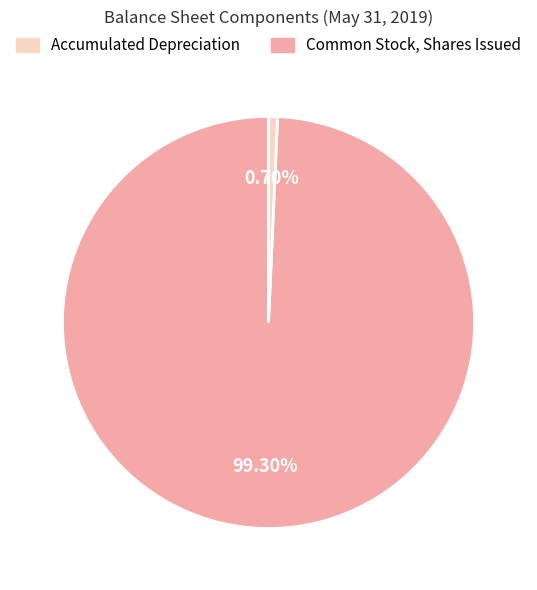

Is there a majority slice in this chart?

Yes